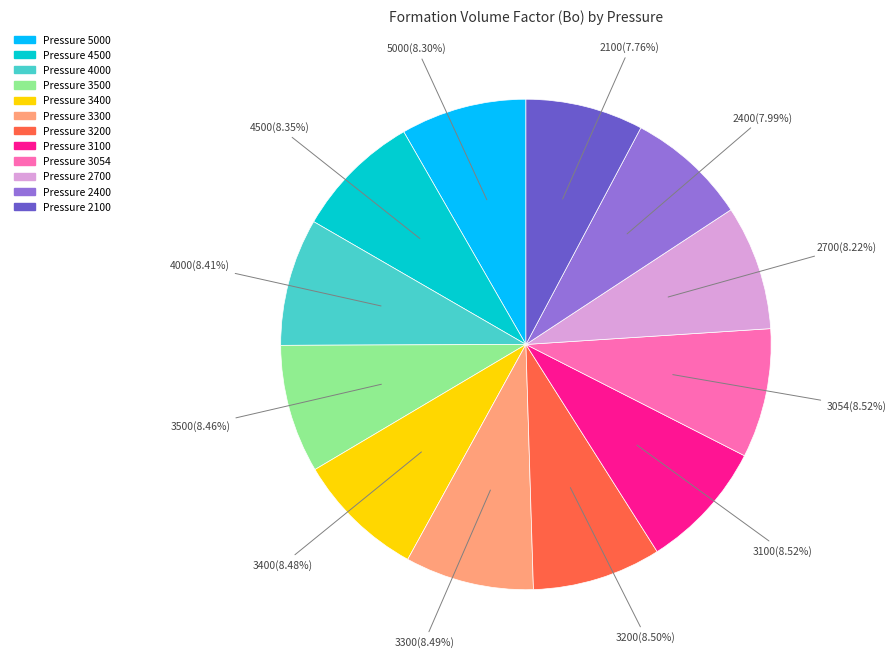

Is 3100 the majority of the pie?

No